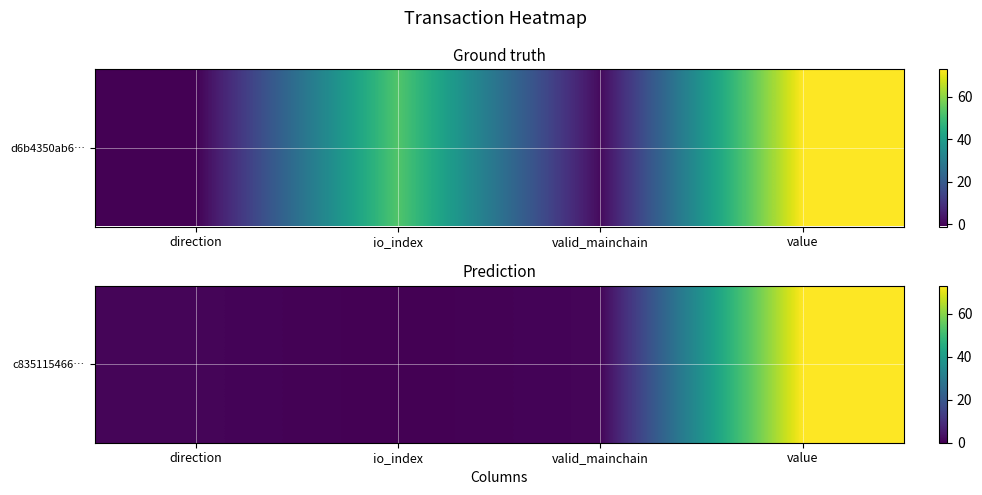

Between io_index and value, which is larger?

value